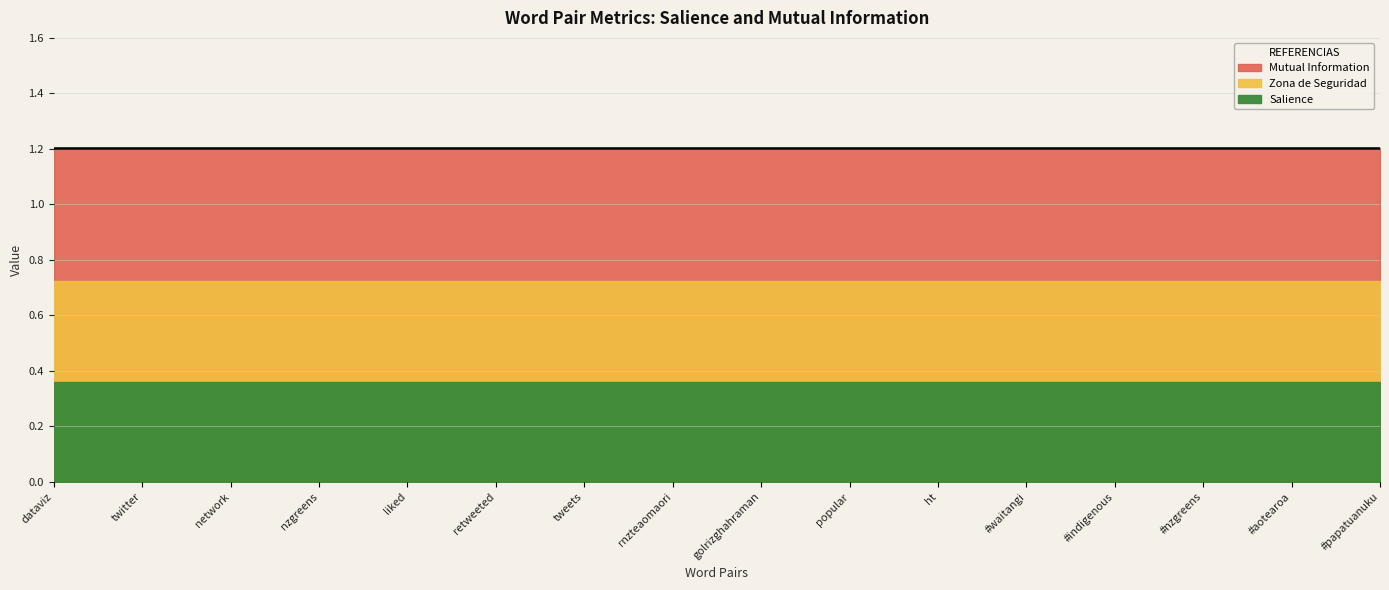

What is the label of the 10th point from the right?

tweets